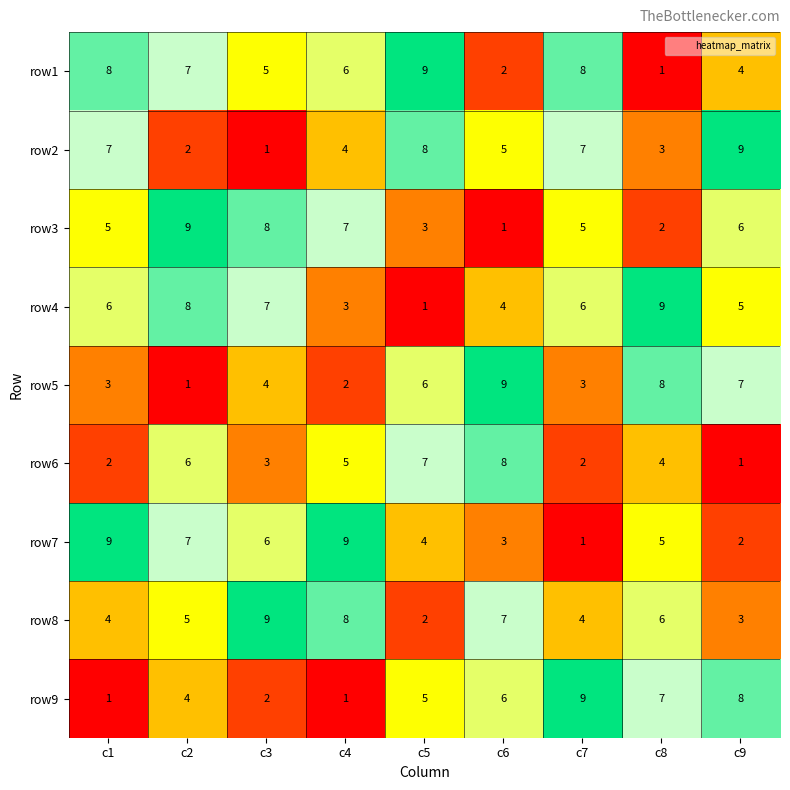

At c3, list the series in order from smallest to largest.

row2, row9, row6, row5, row1, row7, row4, row3, row8